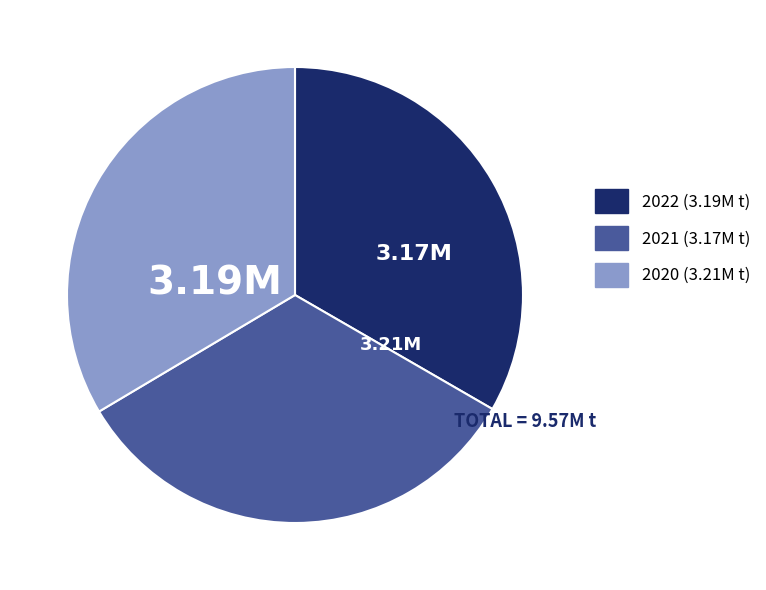

What is the ratio of the value at 2020 to the value at 2022?

1.0